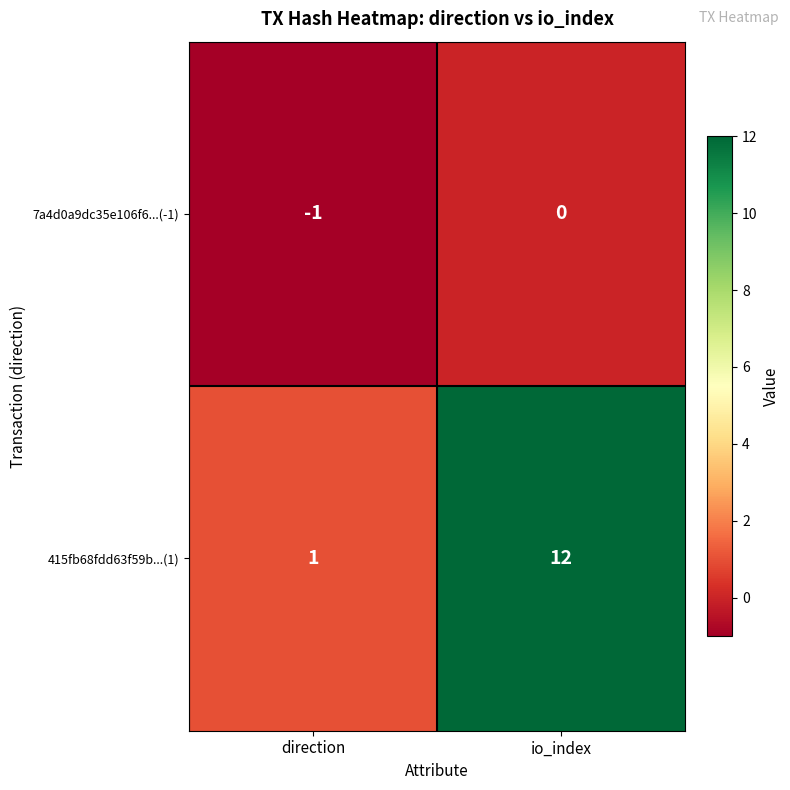

What is the smallest value displayed?

-1